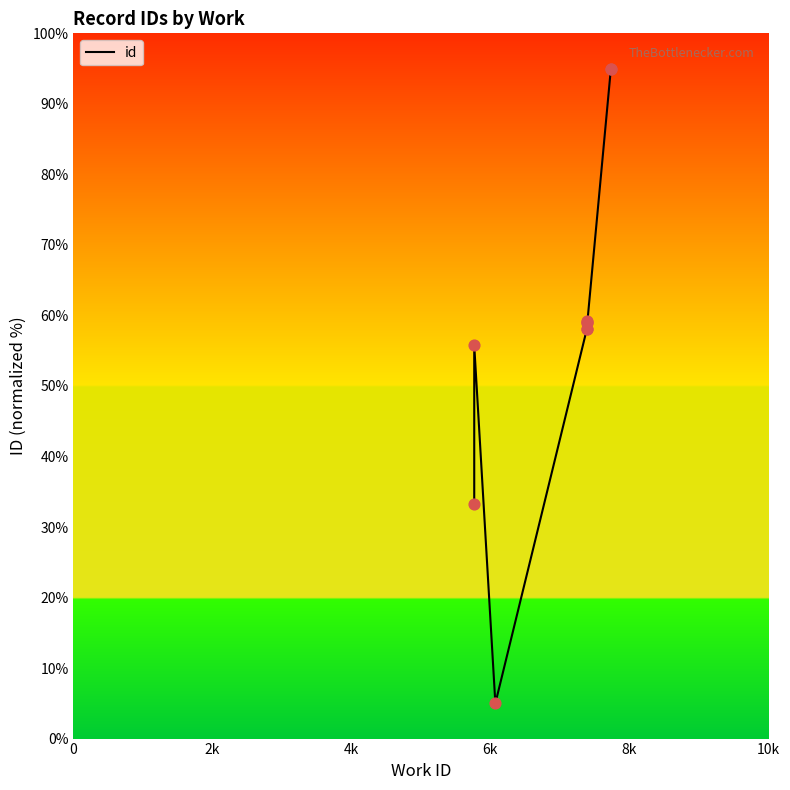

Between 4k and 10k, which is larger?

10k